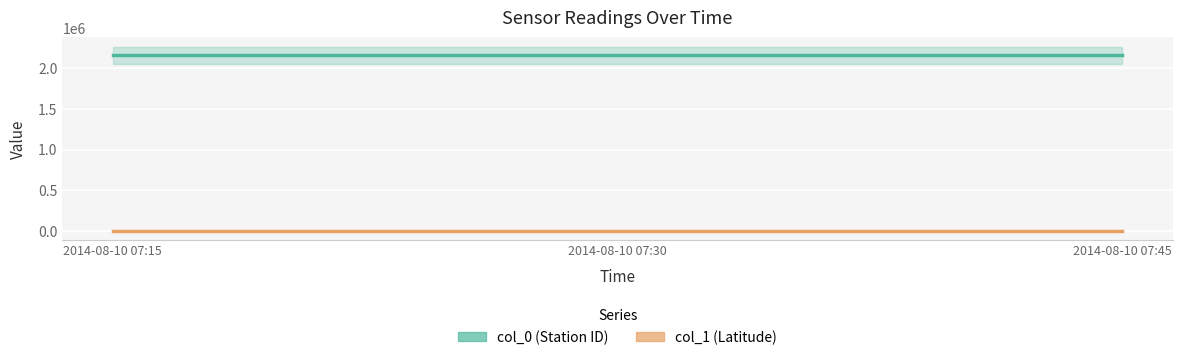

How many series are shown in this chart?

2